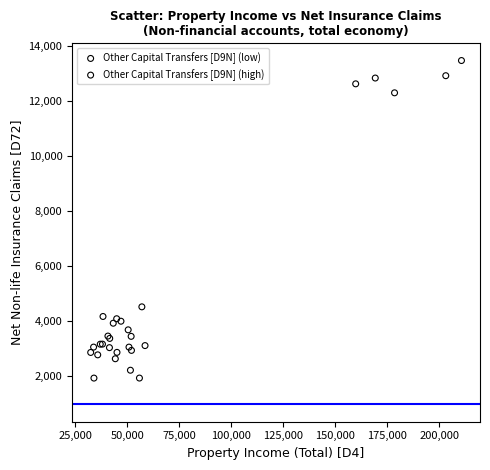

Which series reaches the maximum Y coordinate?

Other Capital Transfers [D9N] (high)